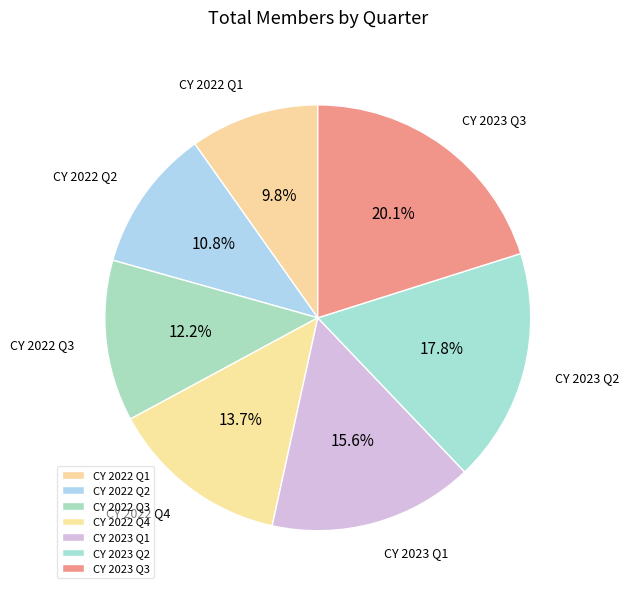

Combined, do CY 2022 Q2 and CY 2022 Q3 account for over 50%?

No